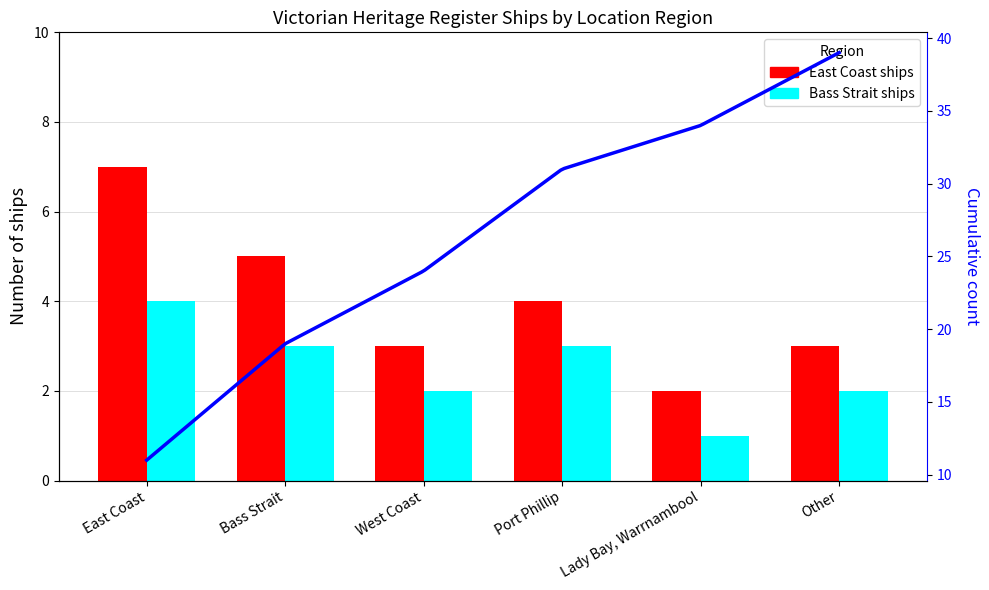

Which category has the lowest value across all series?

Lady Bay, Warrnambool